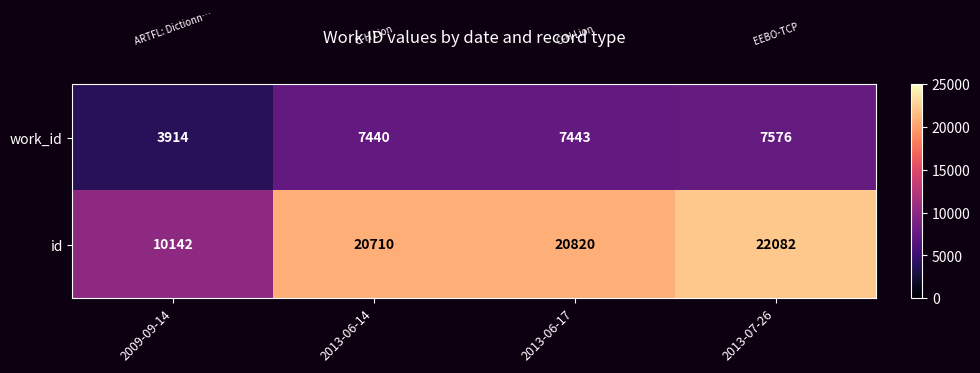

Which series has the largest total across all categories?

id